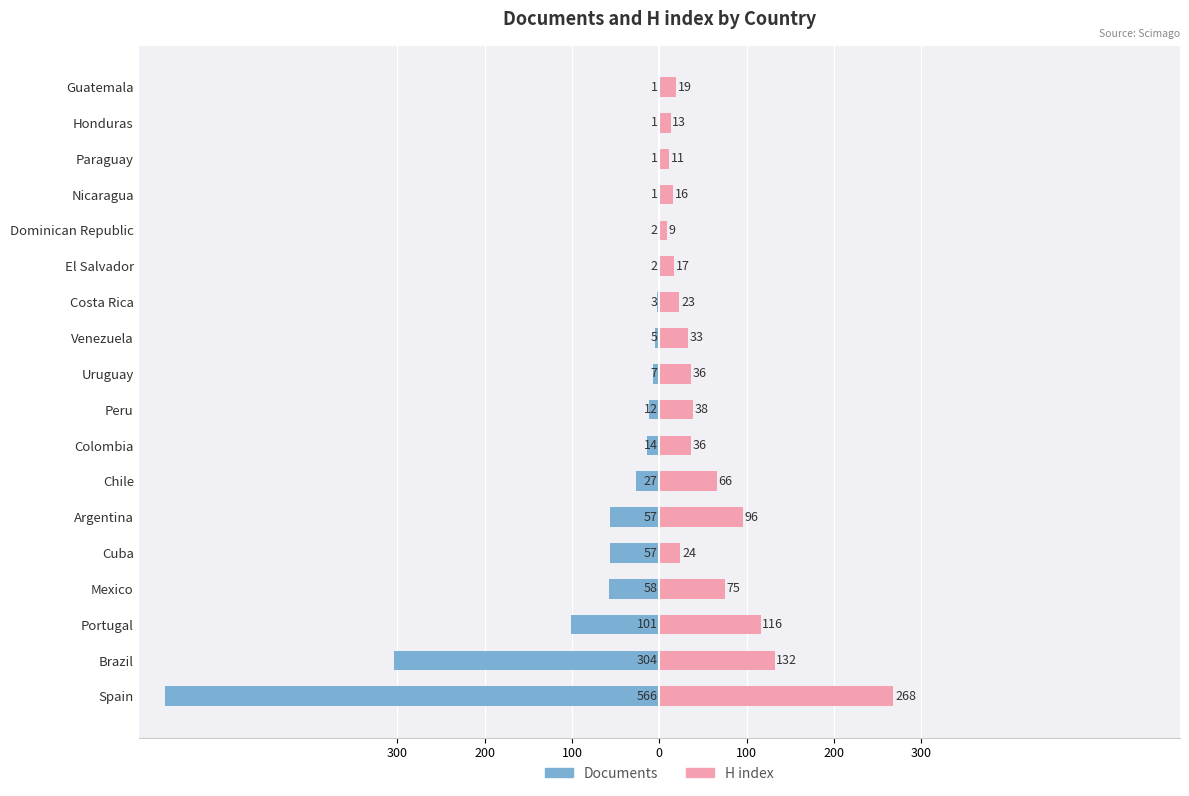

True or false: H index has a value of 36 at Uruguay.

True